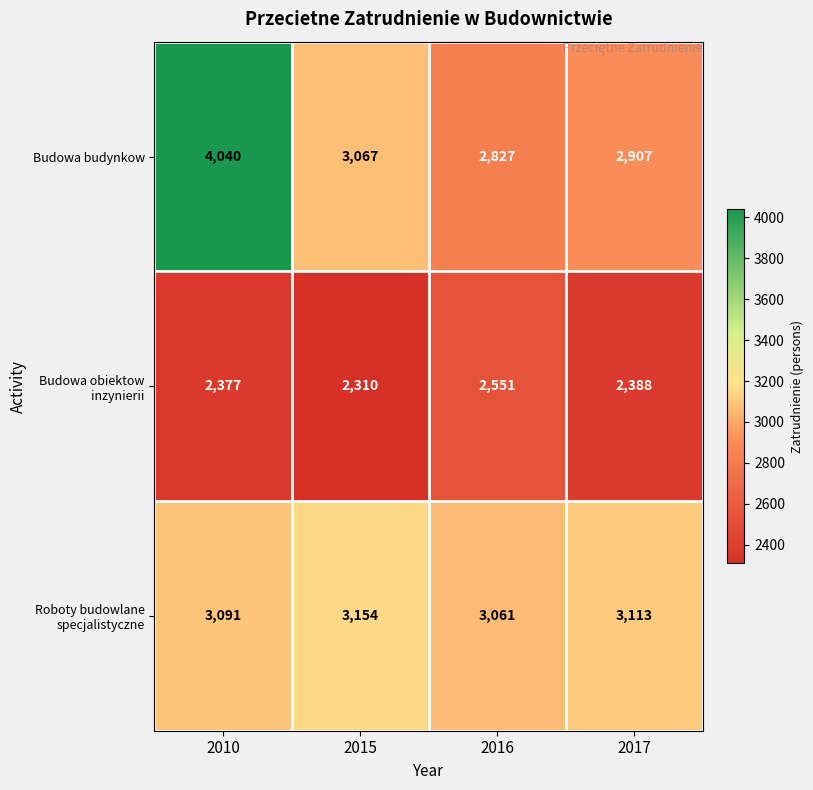

Where does the Budowa budynkow series first go above 3067?

2010